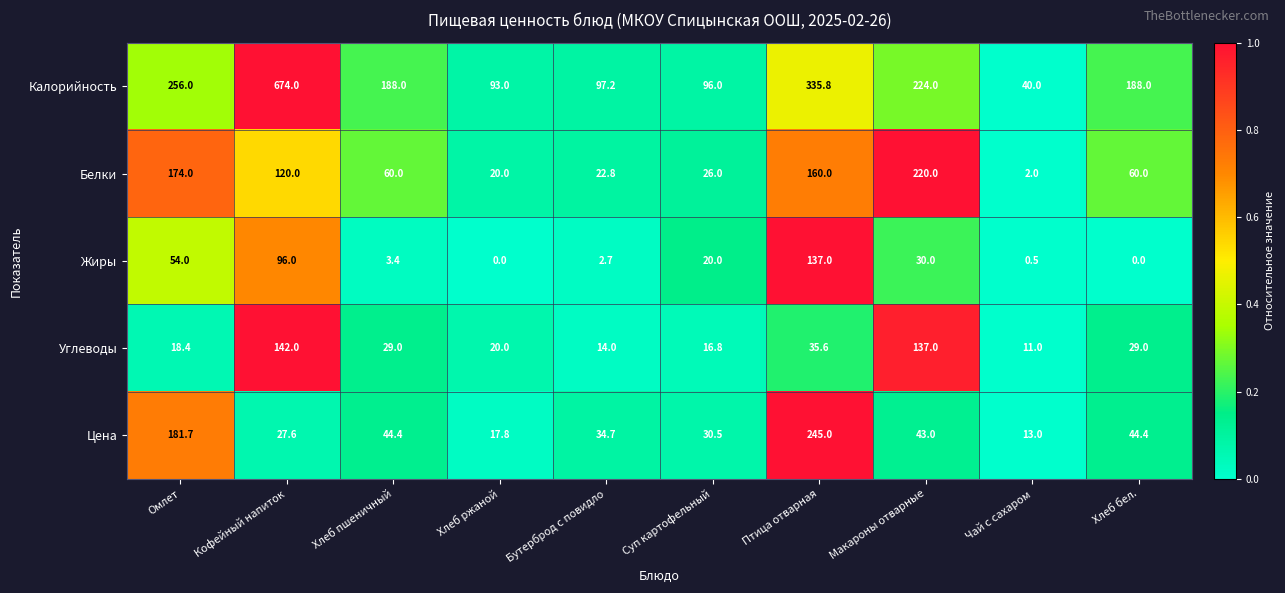

What is the sum of the Углеводы values at Бутерброд с повидло and Хлеб пшеничный?

43.0